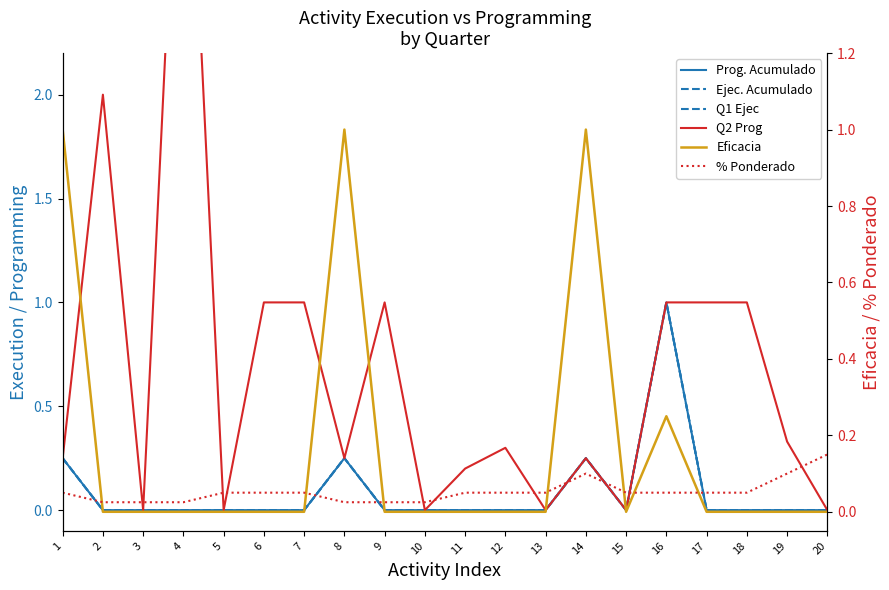

True or false: Q1 Ejec and Ejec. Acumulado intersect in this chart.

False